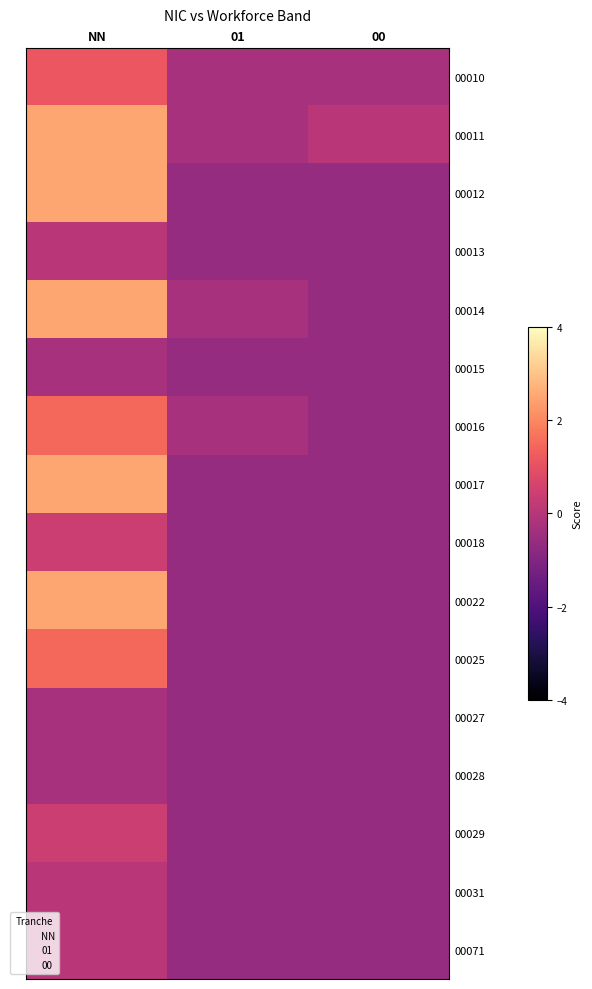

How many series are shown in this chart?

16